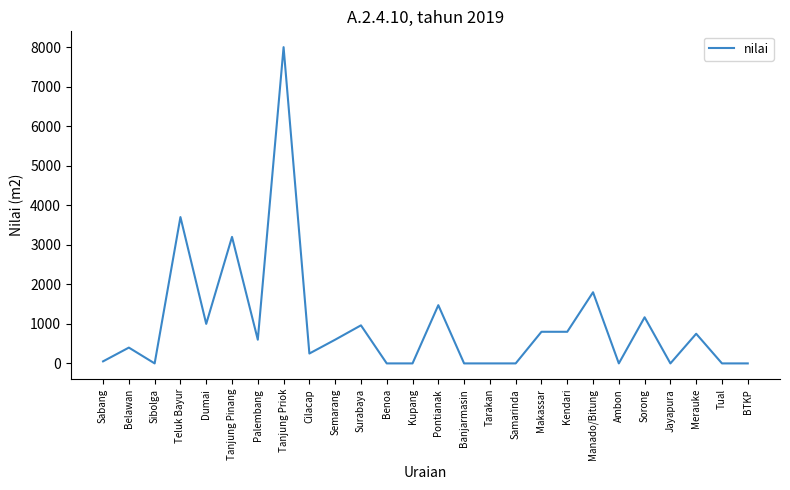

Reading left to right, extract all data points from this chart.

Sabang=52	Belawan=400	Sibolga=0	Teluk Bayur=3702	Dumai=1000	Tanjung Pinang=3200	Palembang=600	Tanjung Priok=8000	Cilacap=250	Semarang=600	Surabaya=963	Benoa=0	Kupang=0	Pontianak=1473	Banjarmasin=0	Tarakan=0	Samarinda=0	Makassar=800	Kendari=800	Manado/Bitung=1800	Ambon=0	Sorong=1167	Jayapura=0	Merauke=750	Tual=0	BTKP=0